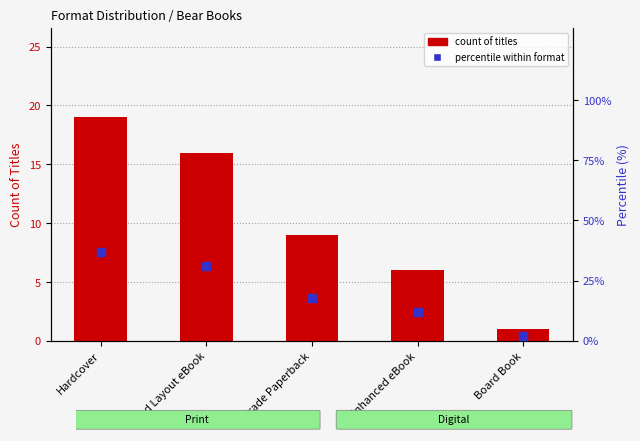

Is the value of percentile within format at Enhanced eBook greater than the value of count of titles at Fixed Layout eBook?

No